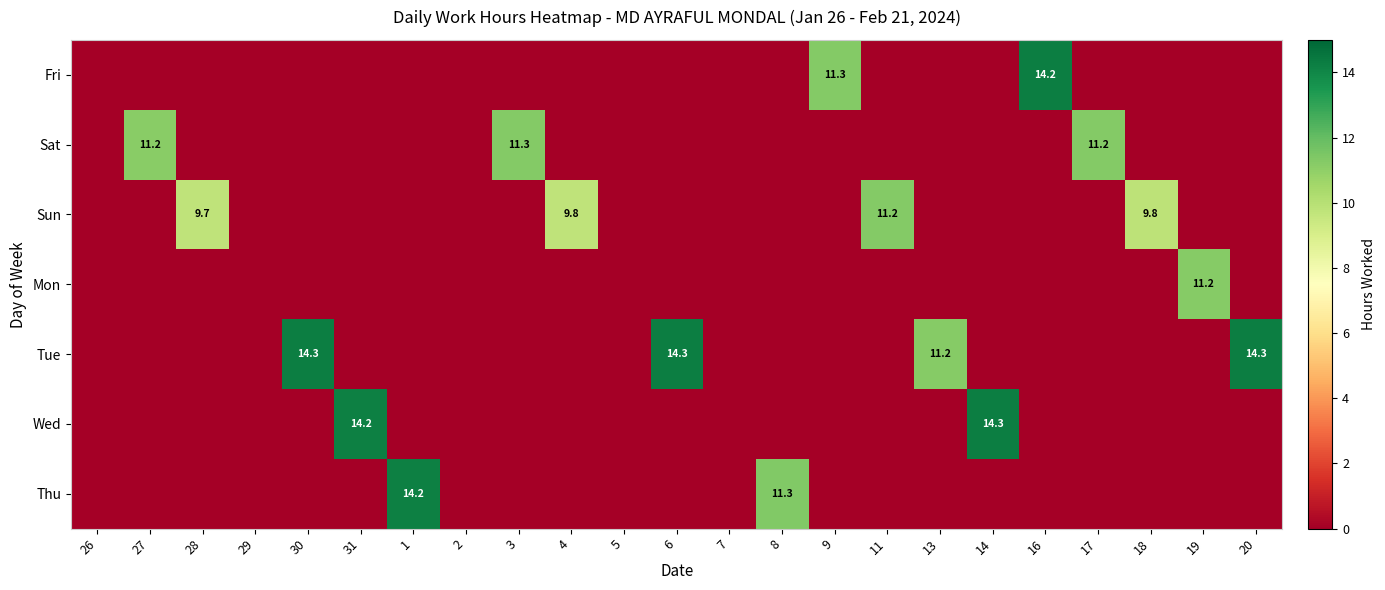

Which category has the highest value in the Wed series?

14